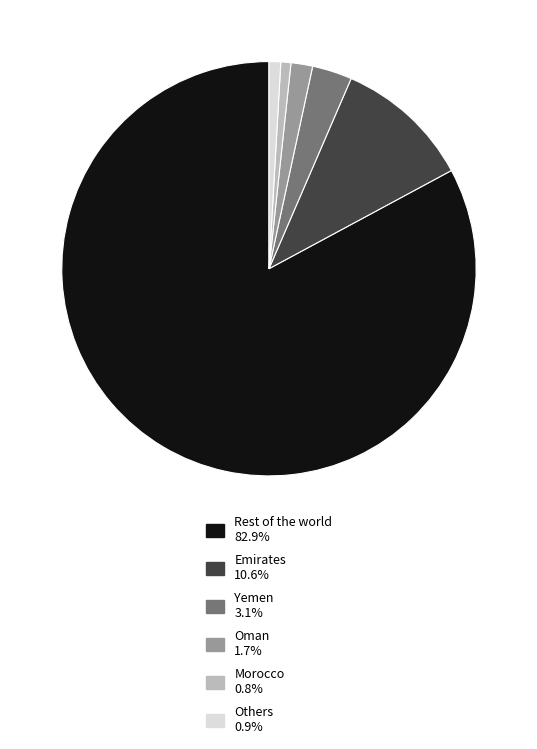

Is there a majority slice in this chart?

Yes